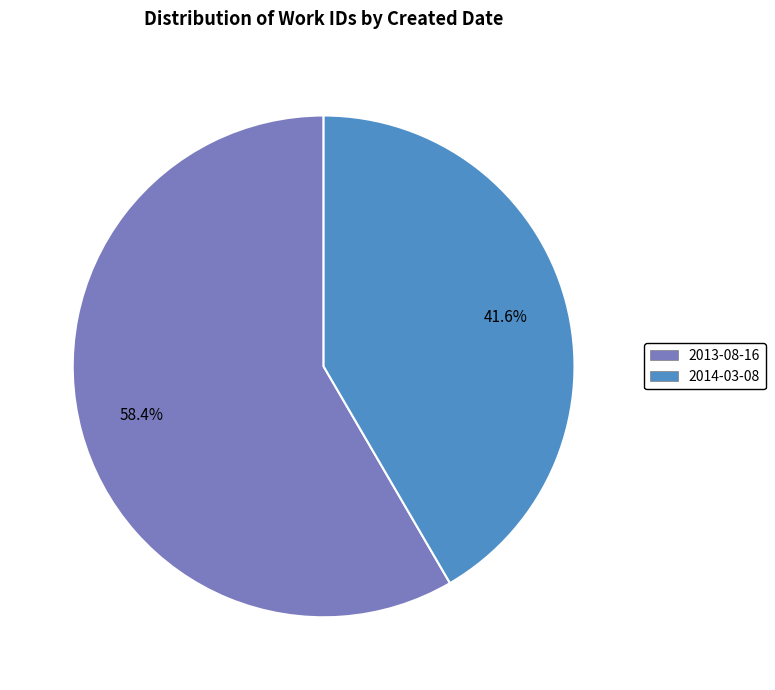

Which category has the biggest portion of the pie?

2013-08-16